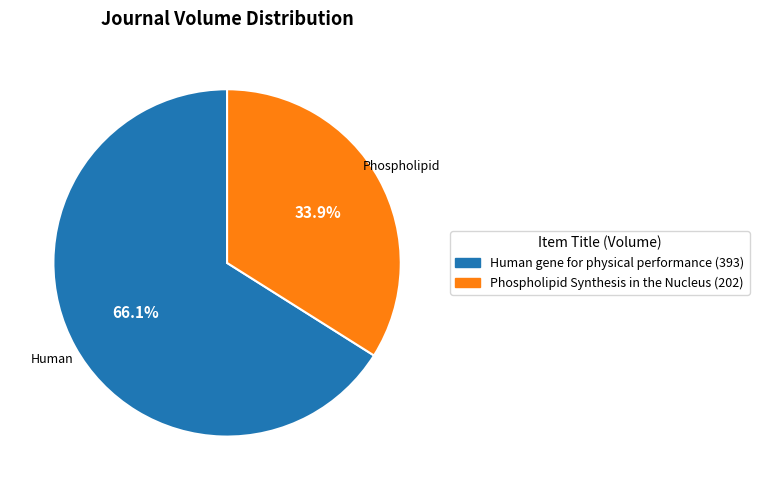

What is the ratio of the value at Phospholipid Synthesis in the Nucleus to the value at Human gene for physical performance?

0.5